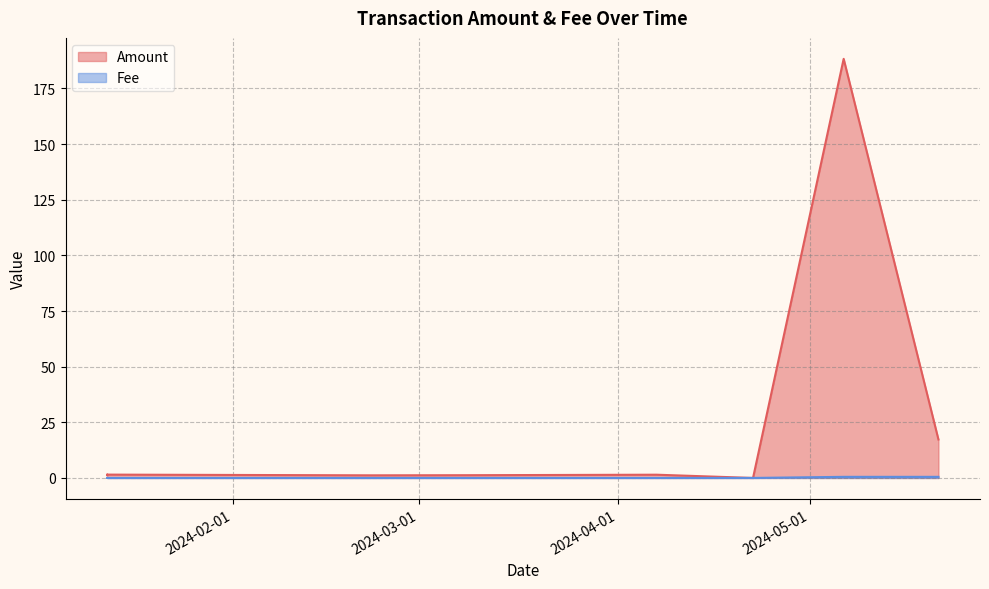

Where is the first local maximum for Amount?

2024-01-12 10:30:00